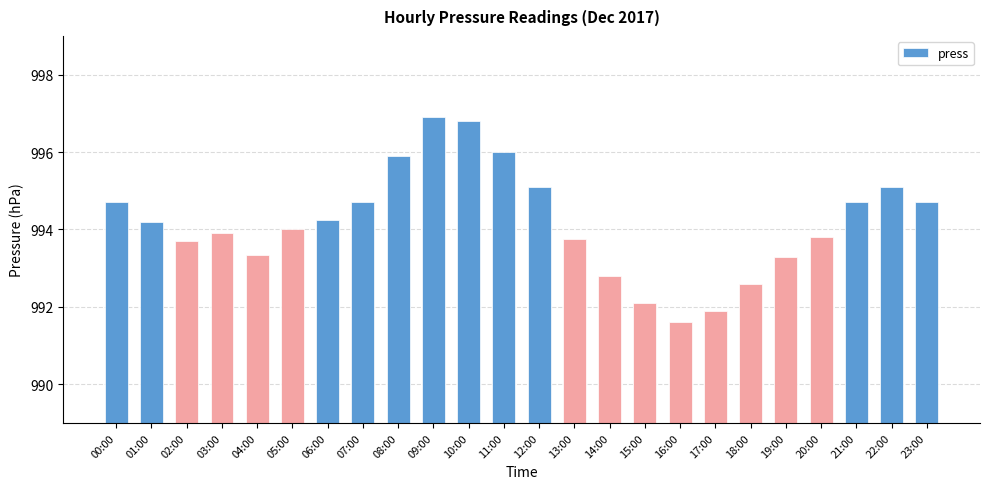

What is the difference between the values at 01:00 and 17:00?

2.3